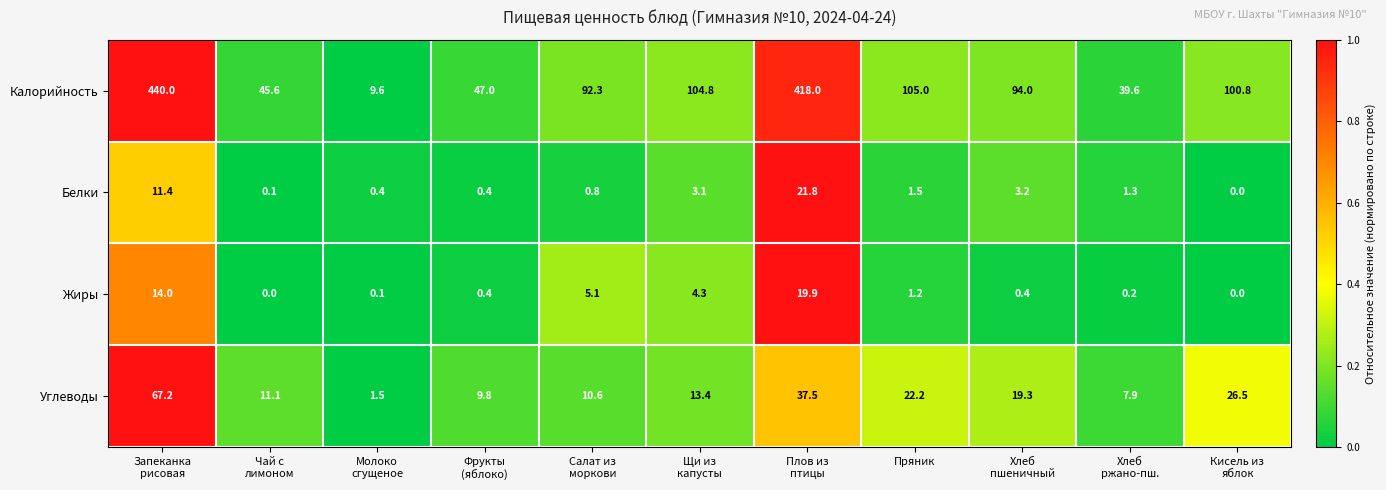

The Калорийность series shows 150.2 at Пряник. True or false?

False